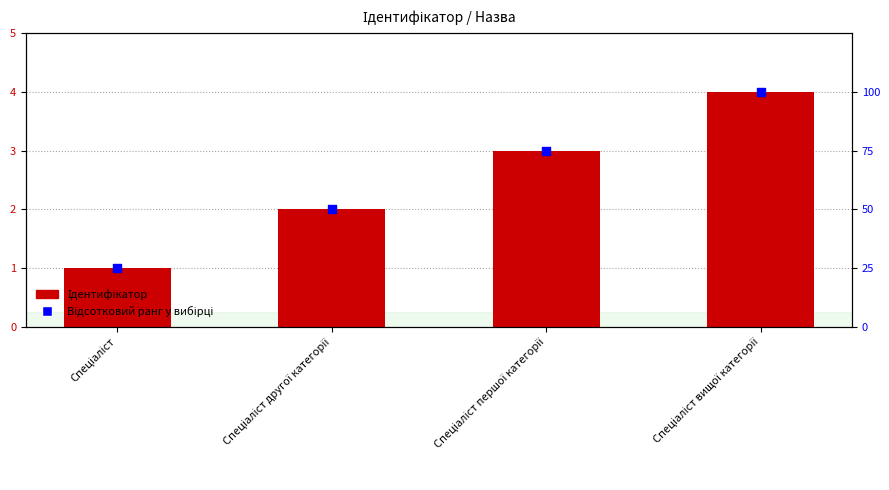

Which series contains the lowest Y value?

Ідентифікатор